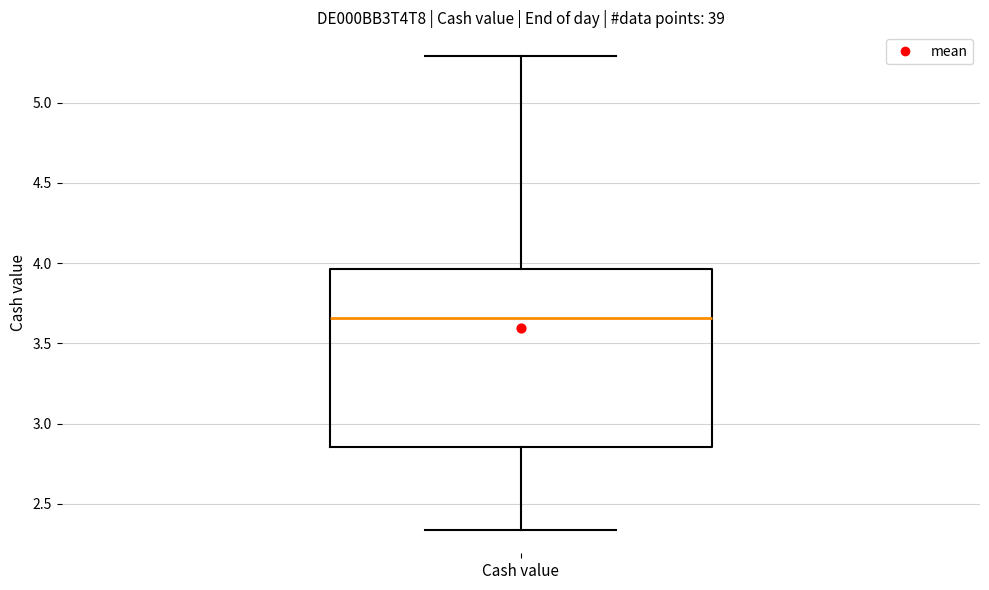

Where does the upper whisker of the box for Cash value end on the y-axis? The values are not printed on the chart, so give them approximately, as read against the axis.

5.30